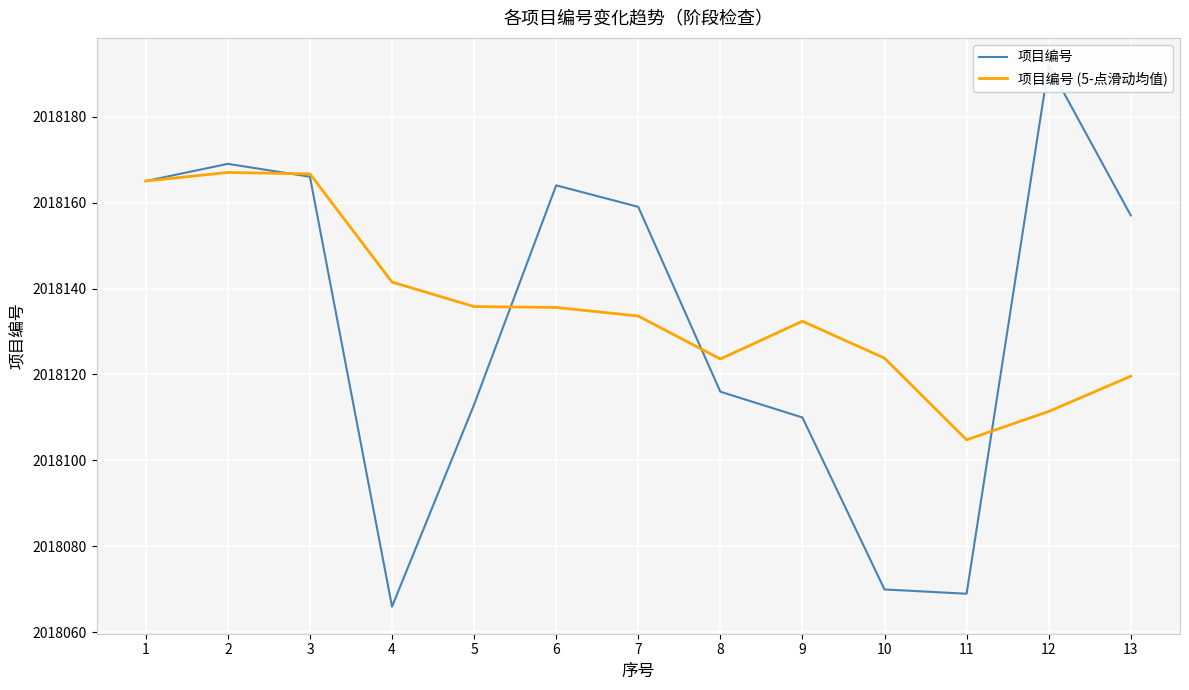

Where is the first local minimum for 项目编号 (5-点滑动均值)?

8